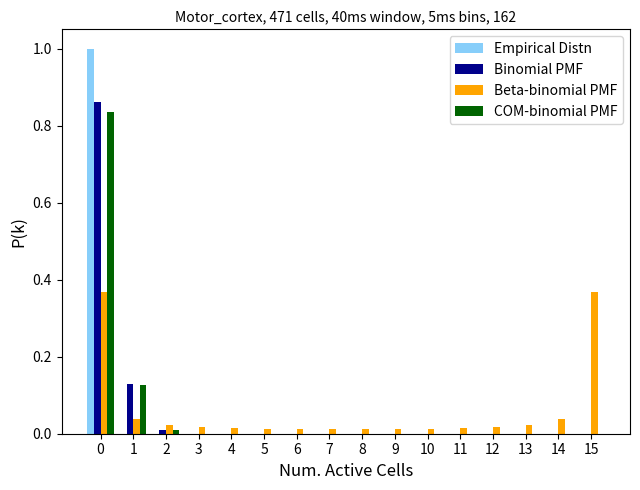

True or false: COM-binomial PMF has a value of 1.4 at 0.

False